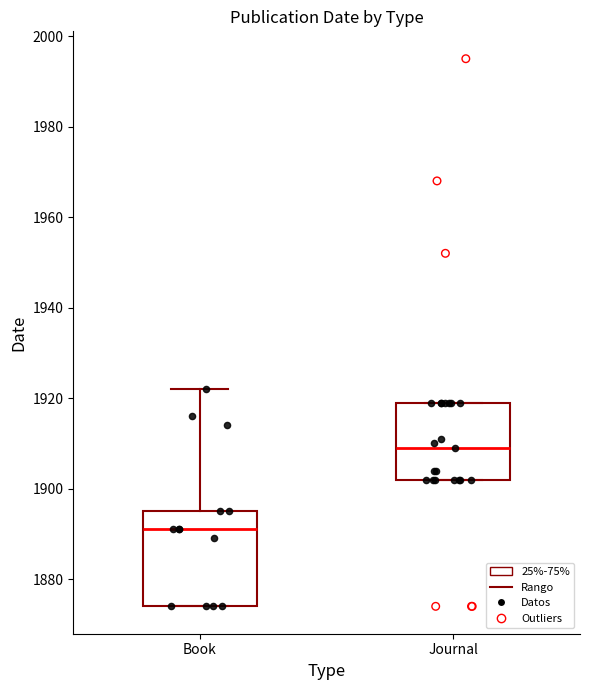

Reading left to right, read every box against the y-axis: the position of its median line, the range the box covers, and the ends of its whiskers. The values are not printed on the chart, so give them approximately, as read against the axis.

Book: median 1892, box 1874 to 1896, whiskers 1874 to 1922
Journal: median 1910, box 1902 to 1920, whiskers 1902 to 1920